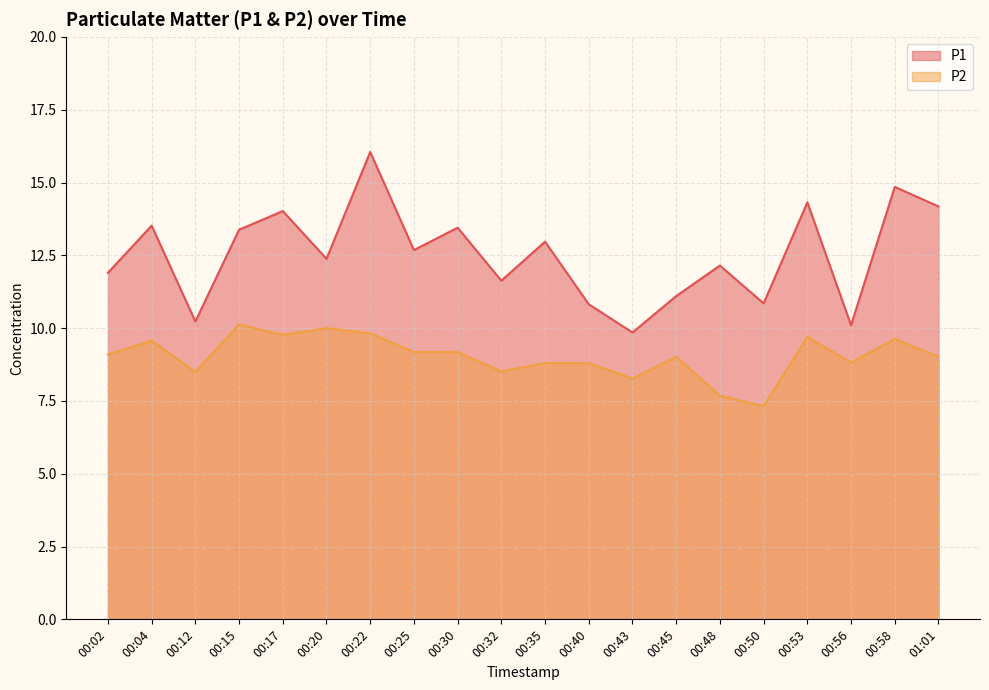

Rank the series by their average value, from lowest to highest.

P2, P1